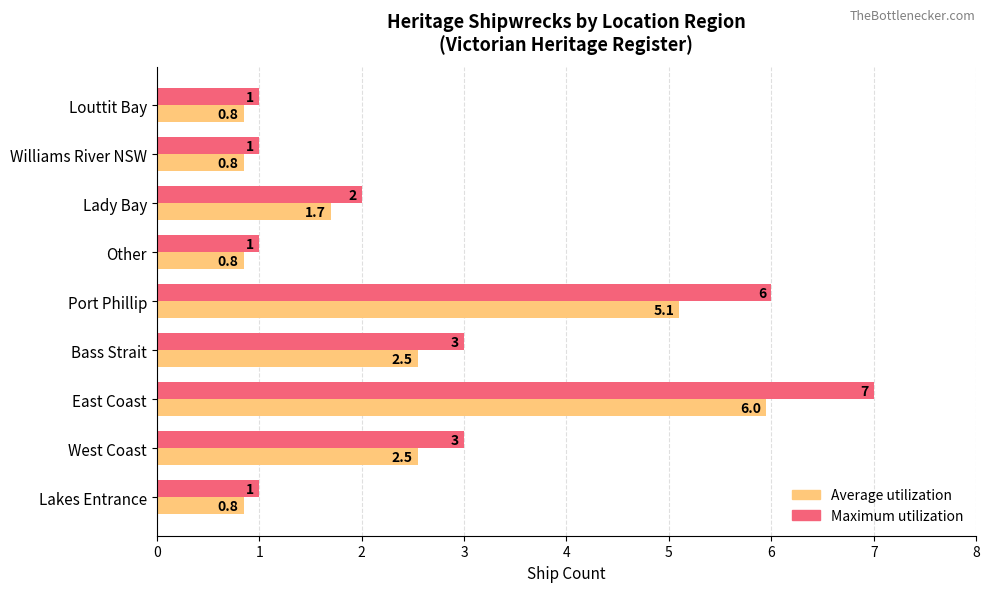

Which series has the widest spread of values?

Maximum utilization